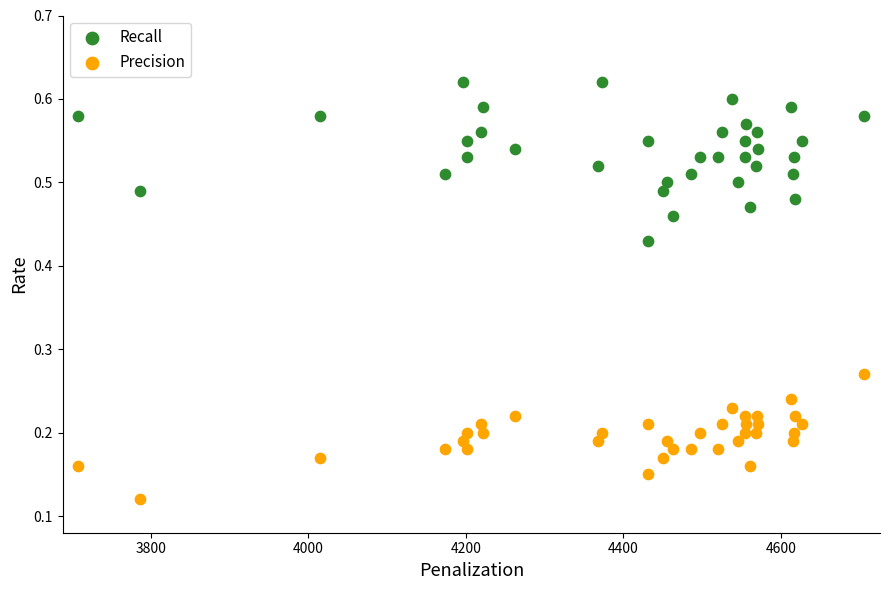

Across all data points, what is the range of X values (max minus min)?

998.0